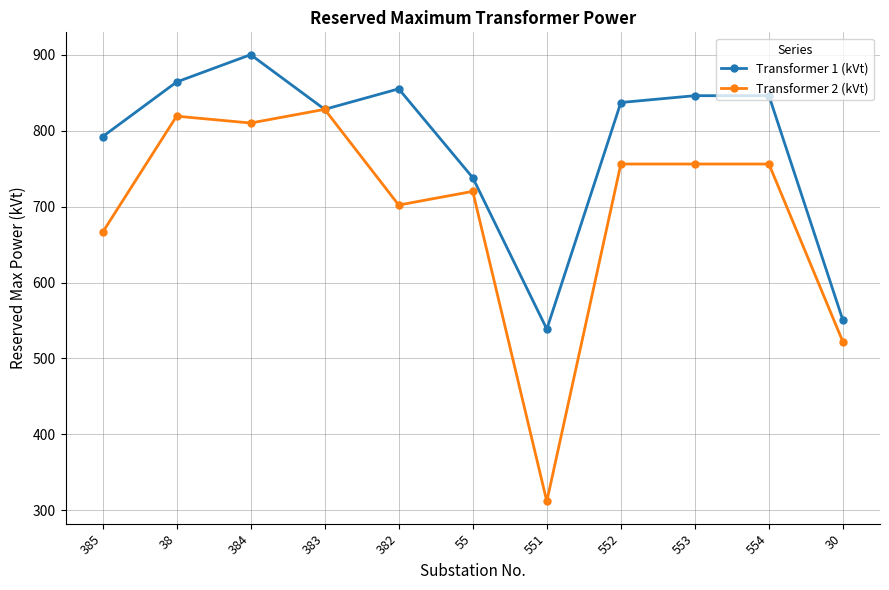

What is the spread (max minus min) of values at 554?

90.0